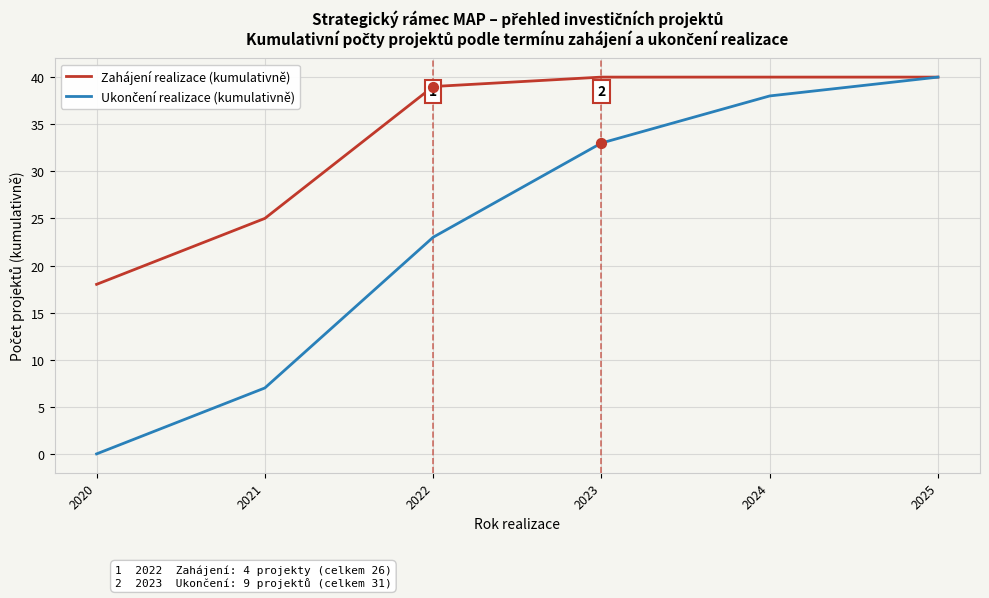

What is the total value across all series at 2021?

32